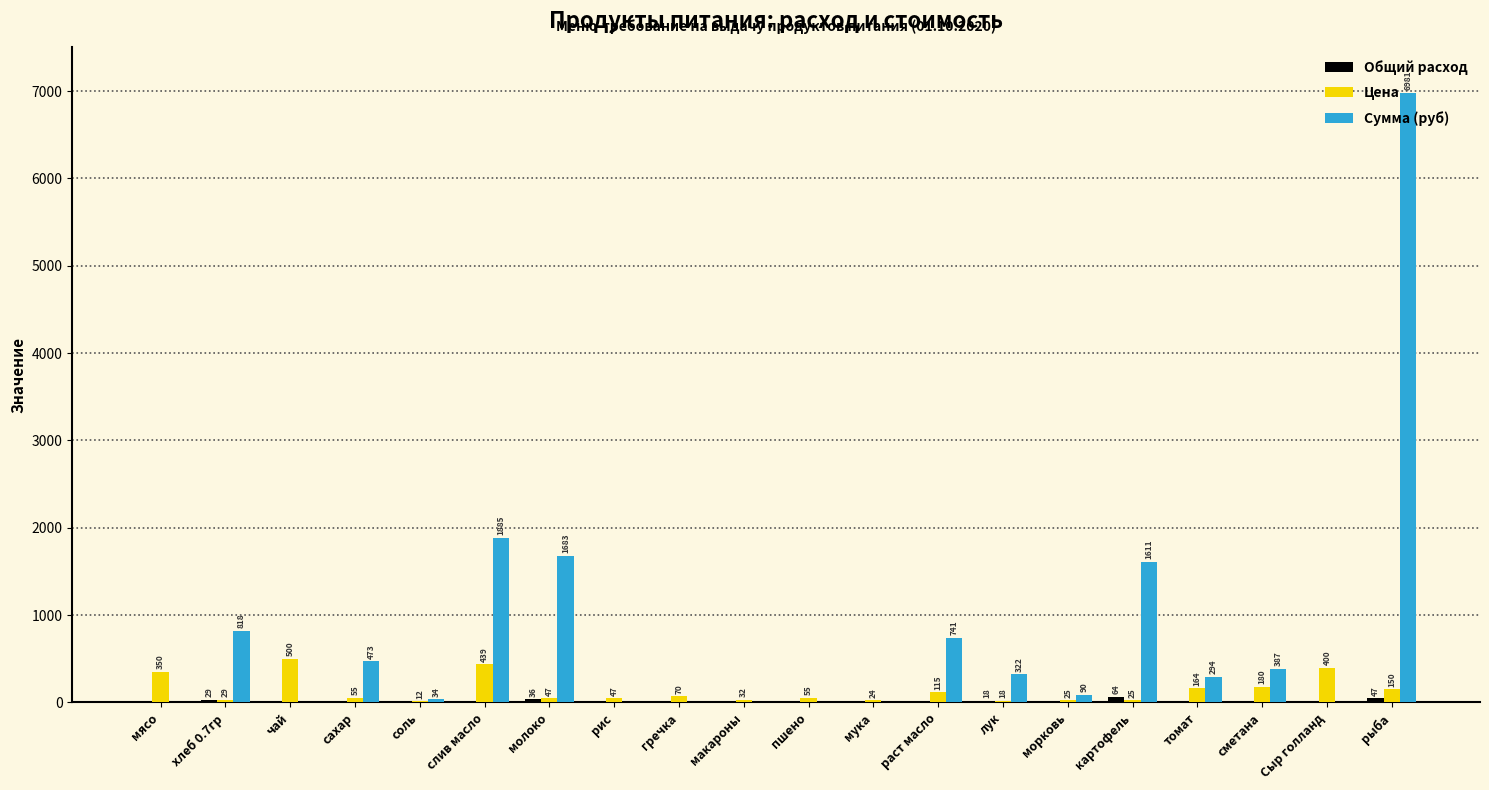

Where is Сумма (руб) nearest to the value 3490?

слив масло